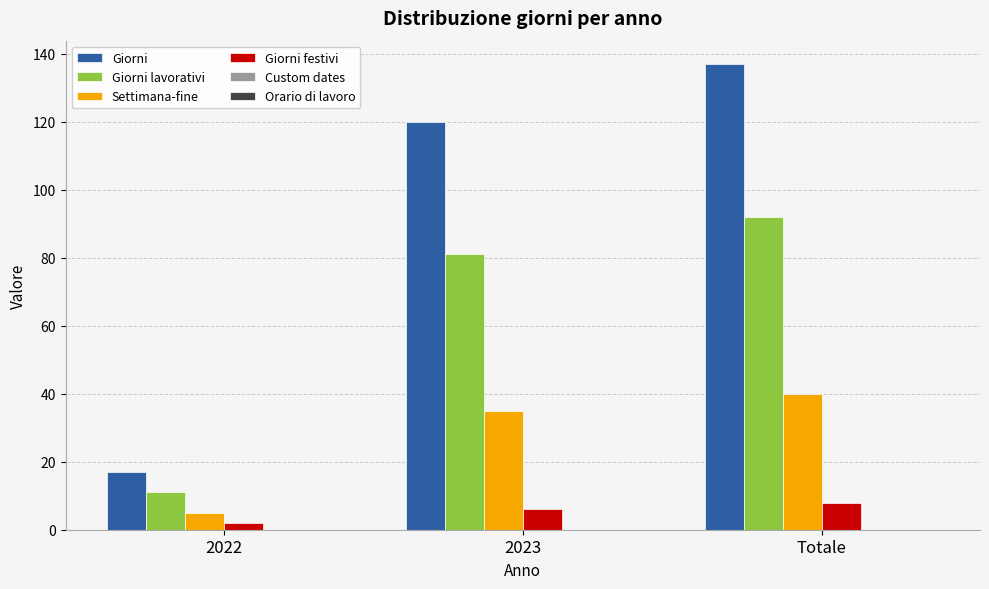

What is the difference between the maximum and second lowest values in the Giorni series?

17